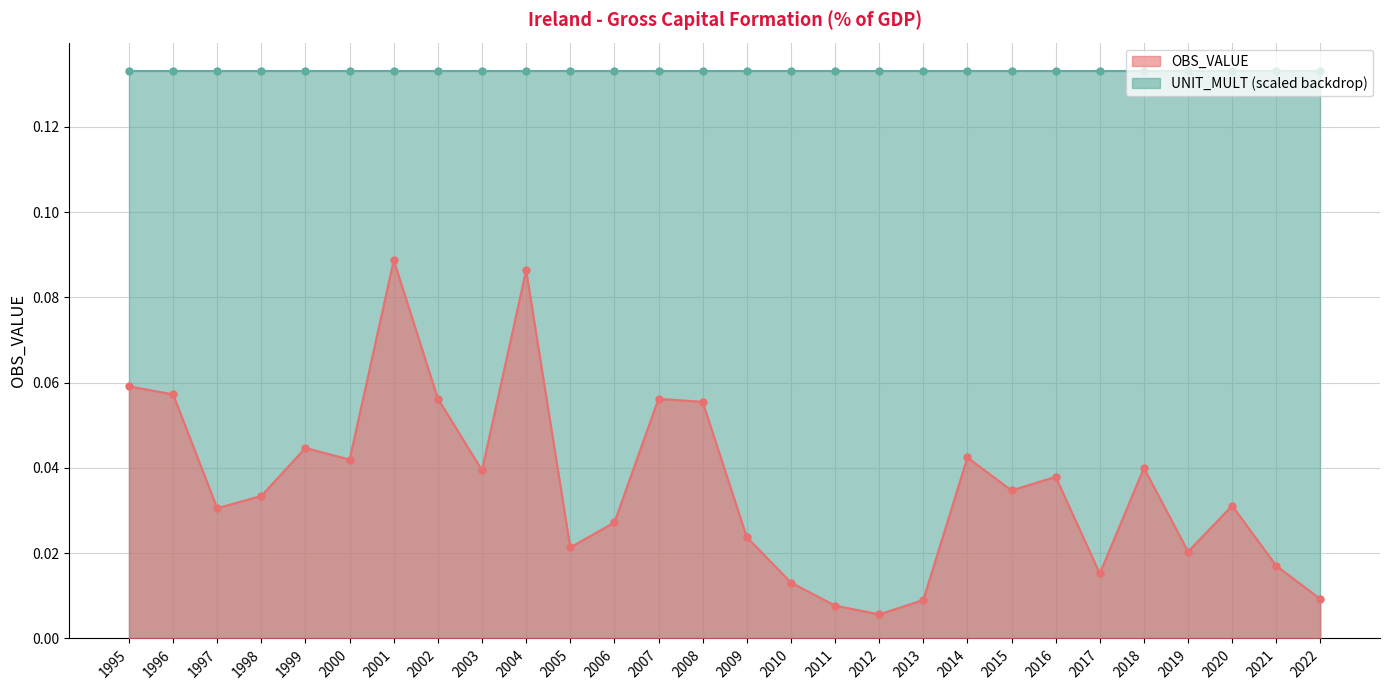

List the labels in order of value, largest first.

2001, 2004, 1995, 1996, 2002, 2007, 2008, 1999, 2014, 2000, 2018, 2003, 2016, 2015, 1998, 2020, 1997, 2006, 2009, 2005, 2019, 2021, 2017, 2010, 2022, 2013, 2011, 2012